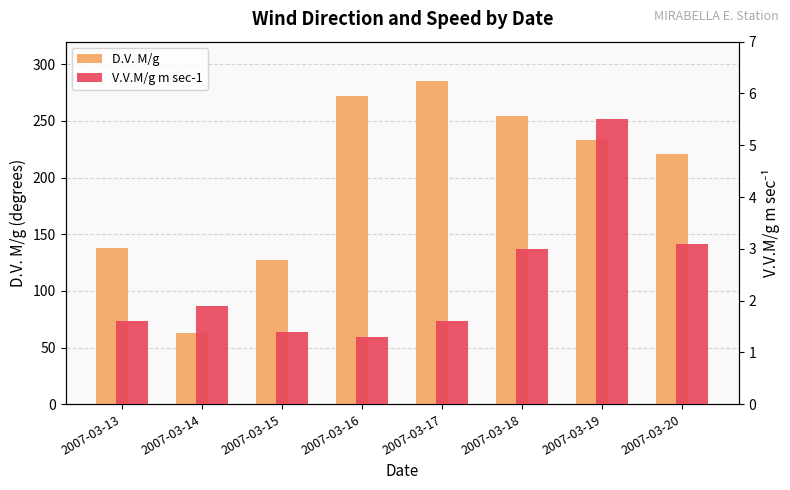

Reading left to right, extract all data points from this chart.

D.V. M/g: 2007-03-13=138.0	2007-03-14=63.0	2007-03-15=127.0	2007-03-16=272.0	2007-03-17=285.0	2007-03-18=254.0	2007-03-19=233.0	2007-03-20=221.0
V.V.M/g m sec-1: 2007-03-13=1.6	2007-03-14=1.9	2007-03-15=1.4	2007-03-16=1.3	2007-03-17=1.6	2007-03-18=3.0	2007-03-19=5.5	2007-03-20=3.1